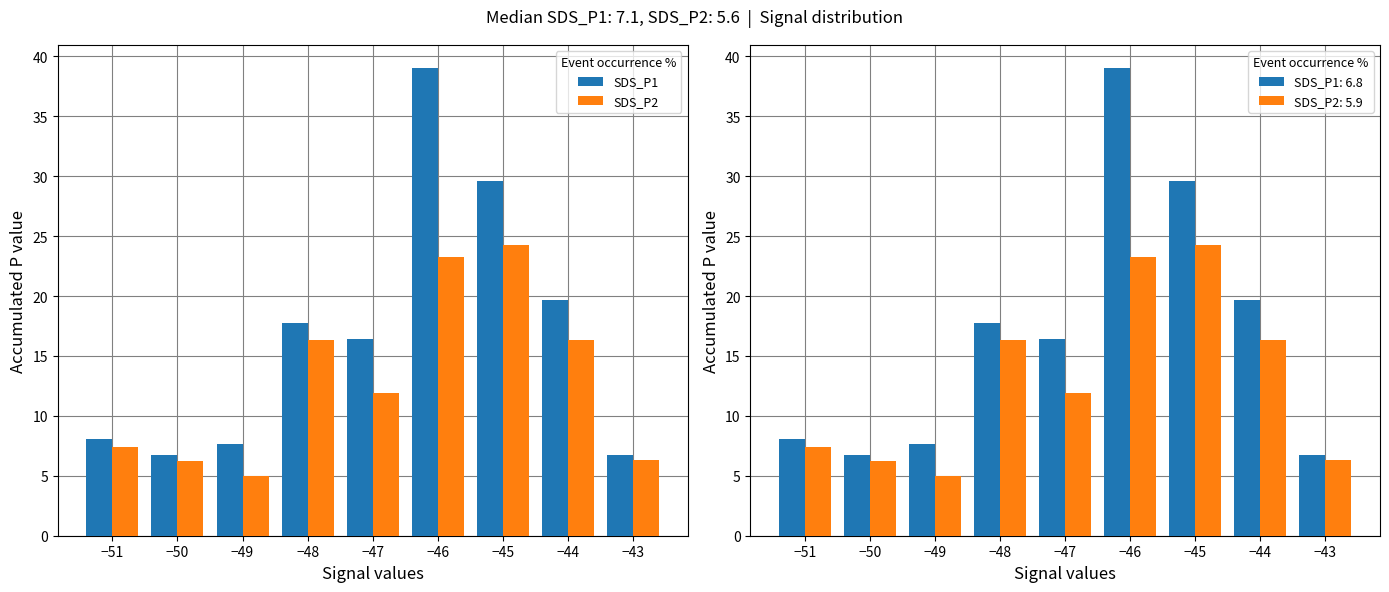

How many data points in SDS_P1 are less than 16?

4